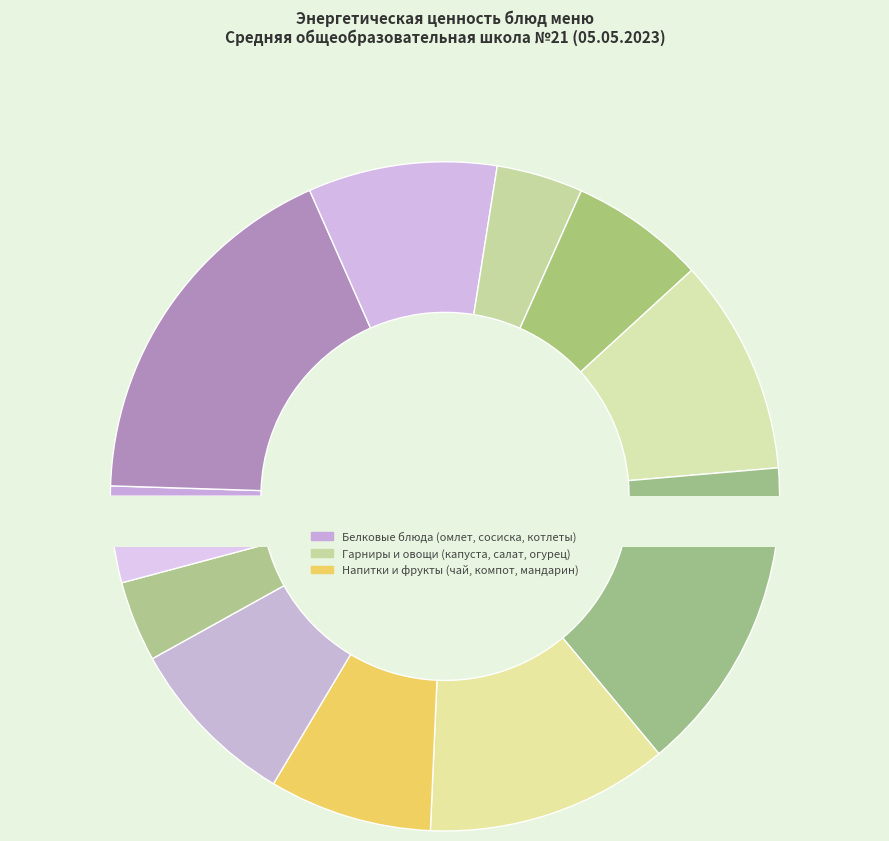

What is the total percentage of Хлеб ржаной and Сосиска отварная?

17.5%